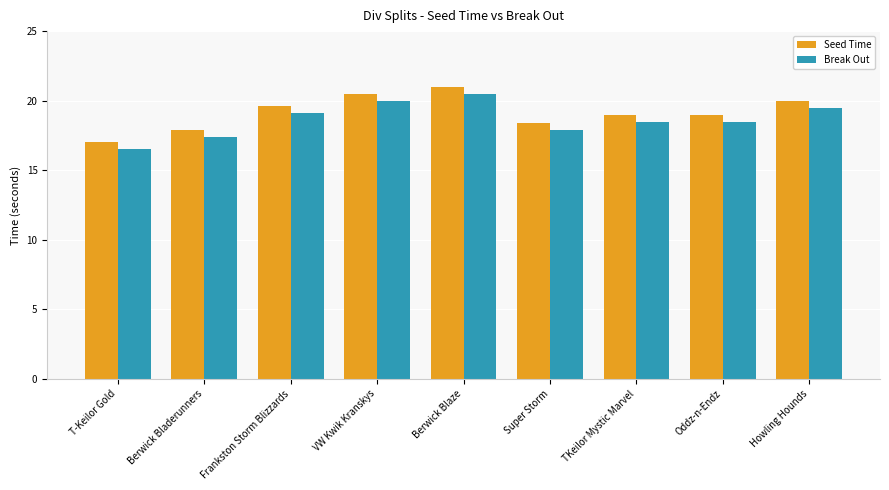

At which label does Seed Time first exceed 19?

Frankston Storm Blizzards